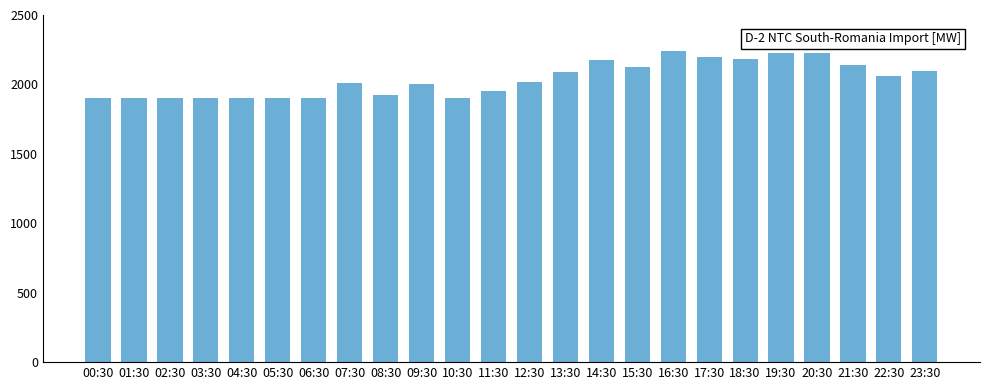

What is the change in value from 05:30 to 21:30?

+243